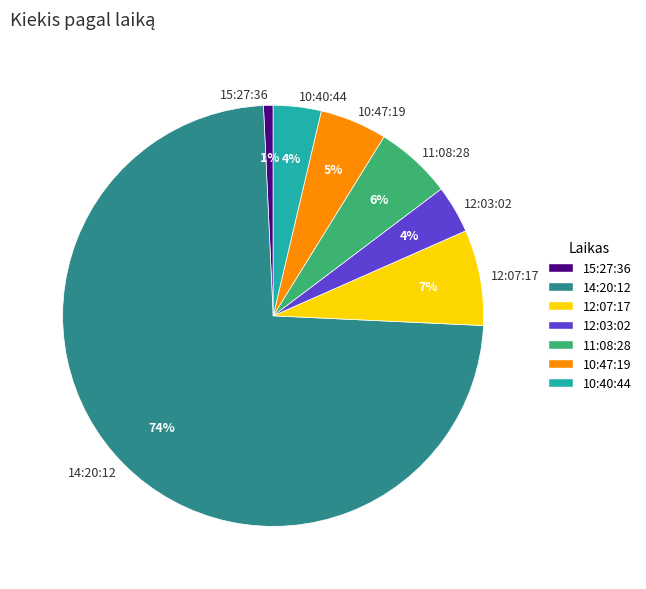

To the nearest percent, what is the difference between the 11:08:28 and 12:07:17 slice percentages?

1%